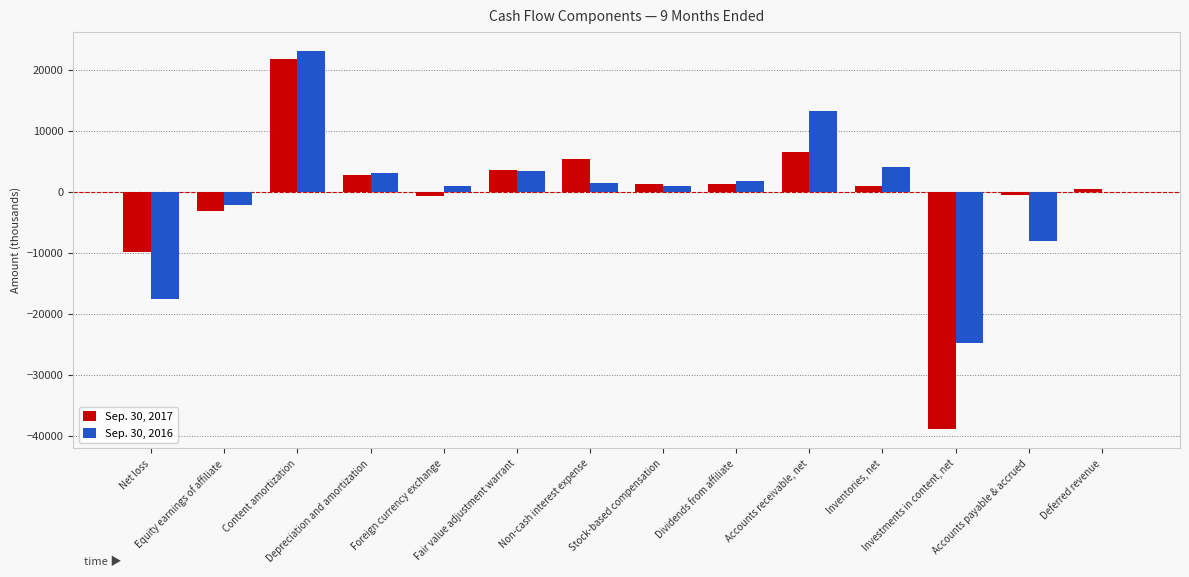

What is the maximum value shown in the chart?

23152